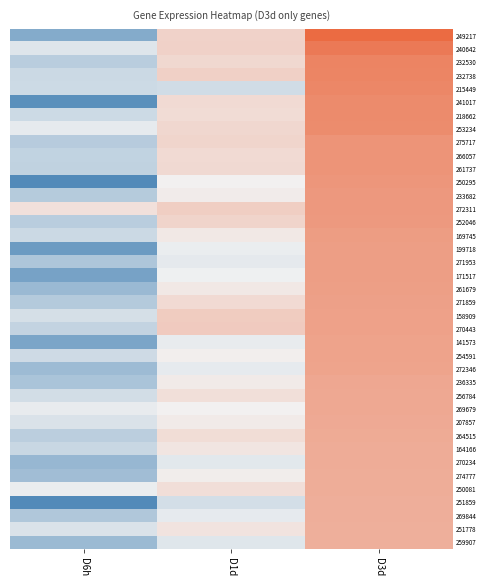

Reading left to right, list all the values displayed in this chart.

249217: D6h=-0.9	D1d=1.7	D3d=3.8
240642: D6h=0.7	D1d=1.7	D3d=3.5
232530: D6h=0.0	D1d=1.5	D3d=3.3
232738: D6h=0.3	D1d=1.7	D3d=3.2
215449: D6h=0.3	D1d=0.4	D3d=3.2
241017: D6h=-1.6	D1d=1.5	D3d=3.1
218662: D6h=0.3	D1d=1.5	D3d=3.1
253234: D6h=0.8	D1d=1.5	D3d=3.1
275717: D6h=-0.0	D1d=1.6	D3d=2.9
266057: D6h=0.2	D1d=1.5	D3d=2.9
261737: D6h=0.1	D1d=1.5	D3d=2.9
250295: D6h=-1.7	D1d=1.0	D3d=2.9
233682: D6h=-0.0	D1d=1.1	D3d=2.8
272311: D6h=1.4	D1d=1.7	D3d=2.8
252046: D6h=0.0	D1d=1.6	D3d=2.8
169745: D6h=0.3	D1d=1.2	D3d=2.8
199718: D6h=-1.3	D1d=0.9	D3d=2.7
271953: D6h=-0.1	D1d=0.8	D3d=2.7
171517: D6h=-1.1	D1d=0.9	D3d=2.7
261679: D6h=-0.5	D1d=1.2	D3d=2.7
271859: D6h=-0.1	D1d=1.5	D3d=2.7
158909: D6h=0.5	D1d=1.8	D3d=2.7
270443: D6h=0.2	D1d=1.8	D3d=2.6
141573: D6h=-1.0	D1d=0.8	D3d=2.6
254591: D6h=0.4	D1d=1.1	D3d=2.6
272346: D6h=-0.5	D1d=0.8	D3d=2.6
236335: D6h=-0.2	D1d=1.1	D3d=2.5
256784: D6h=0.4	D1d=1.4	D3d=2.5
269679: D6h=0.8	D1d=1.0	D3d=2.5
207857: D6h=0.6	D1d=1.2	D3d=2.5
264515: D6h=0.1	D1d=1.4	D3d=2.5
164166: D6h=0.3	D1d=1.3	D3d=2.4
270234: D6h=-0.6	D1d=0.7	D3d=2.4
274777: D6h=-0.4	D1d=1.1	D3d=2.4
250081: D6h=0.9	D1d=1.4	D3d=2.4
251859: D6h=-1.7	D1d=0.5	D3d=2.4
269844: D6h=-0.1	D1d=0.8	D3d=2.4
251778: D6h=0.6	D1d=1.3	D3d=2.4
259907: D6h=-0.5	D1d=0.7	D3d=2.4